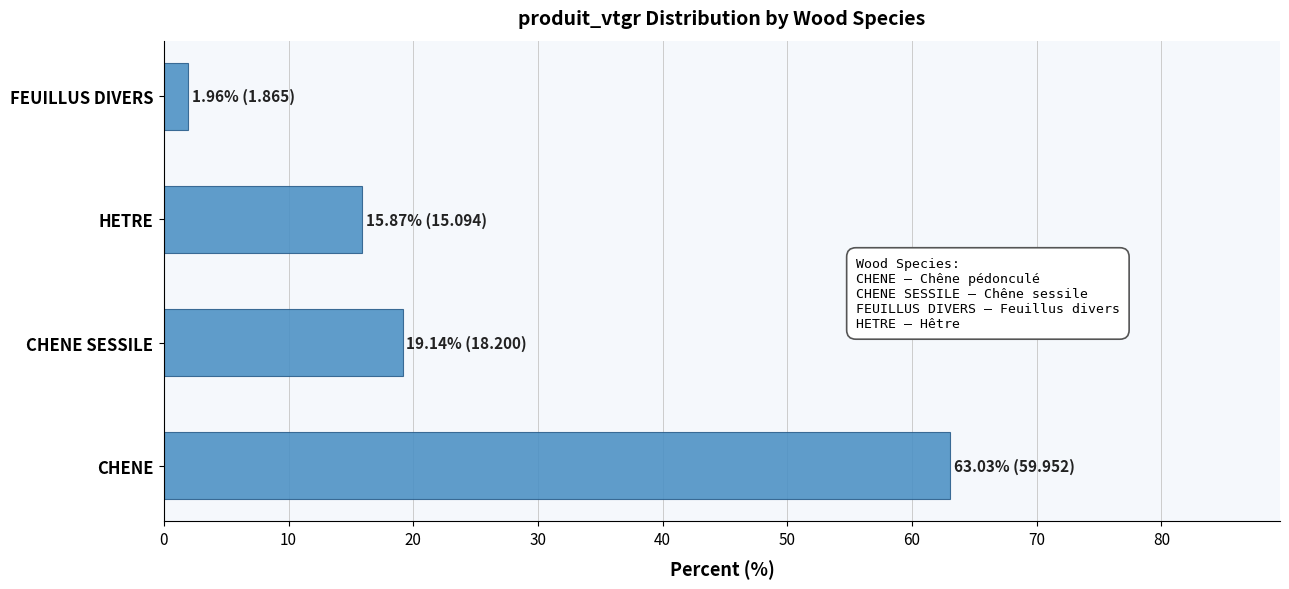

Which has a higher value, CHENE SESSILE or HETRE?

CHENE SESSILE